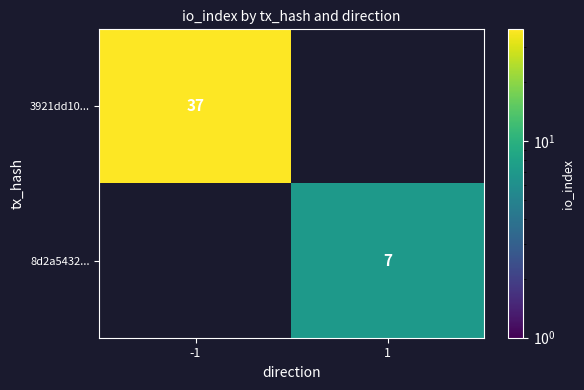

What is the total value across all series at 1?

7